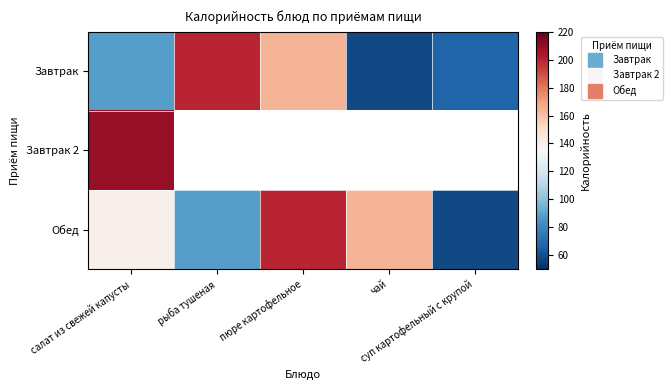

What is the spread (max minus min) of values at салат из свежей капусты?

121.0